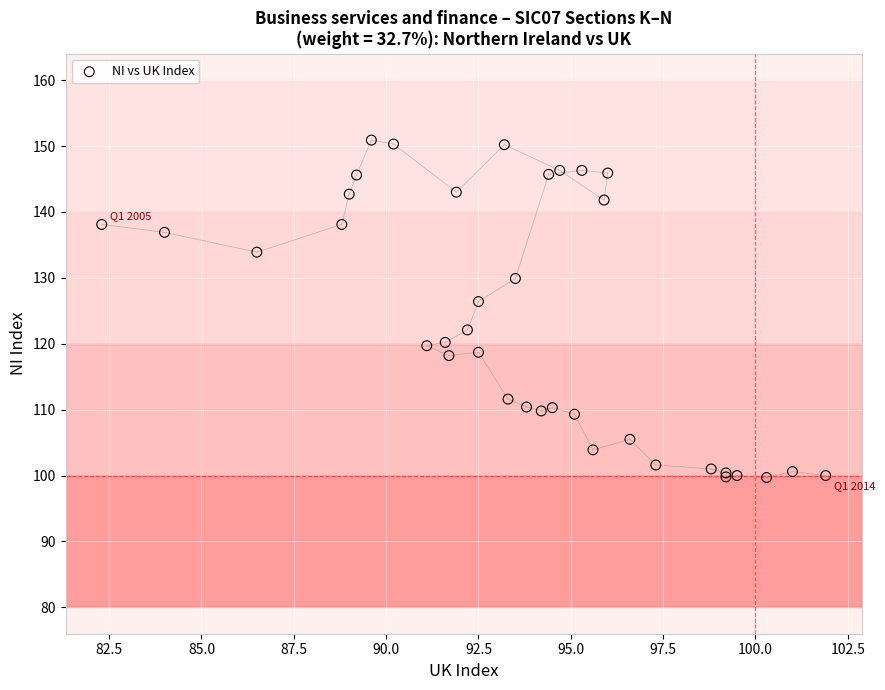

What Y value in the scatter plot is closest to 125?

126.4